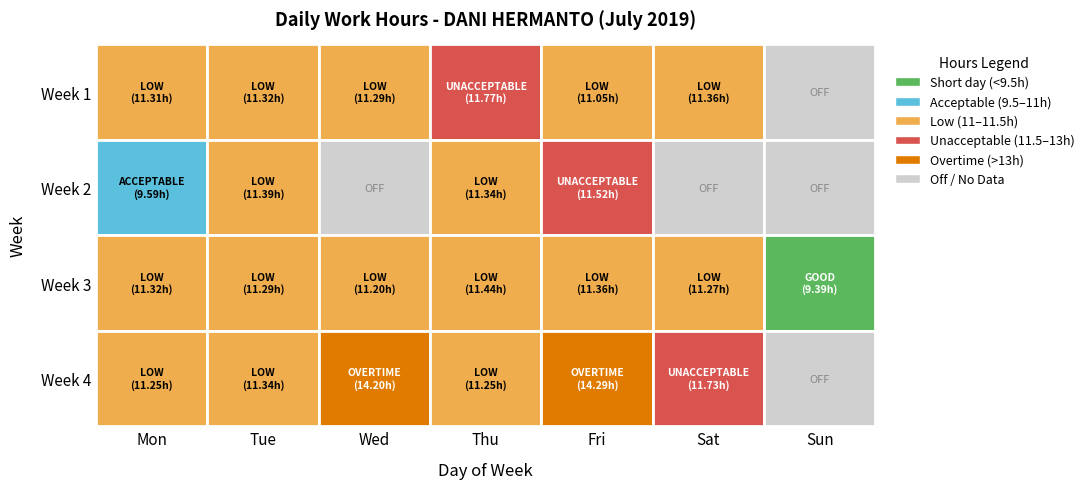

What is the maximum value for Week 3?

11.4